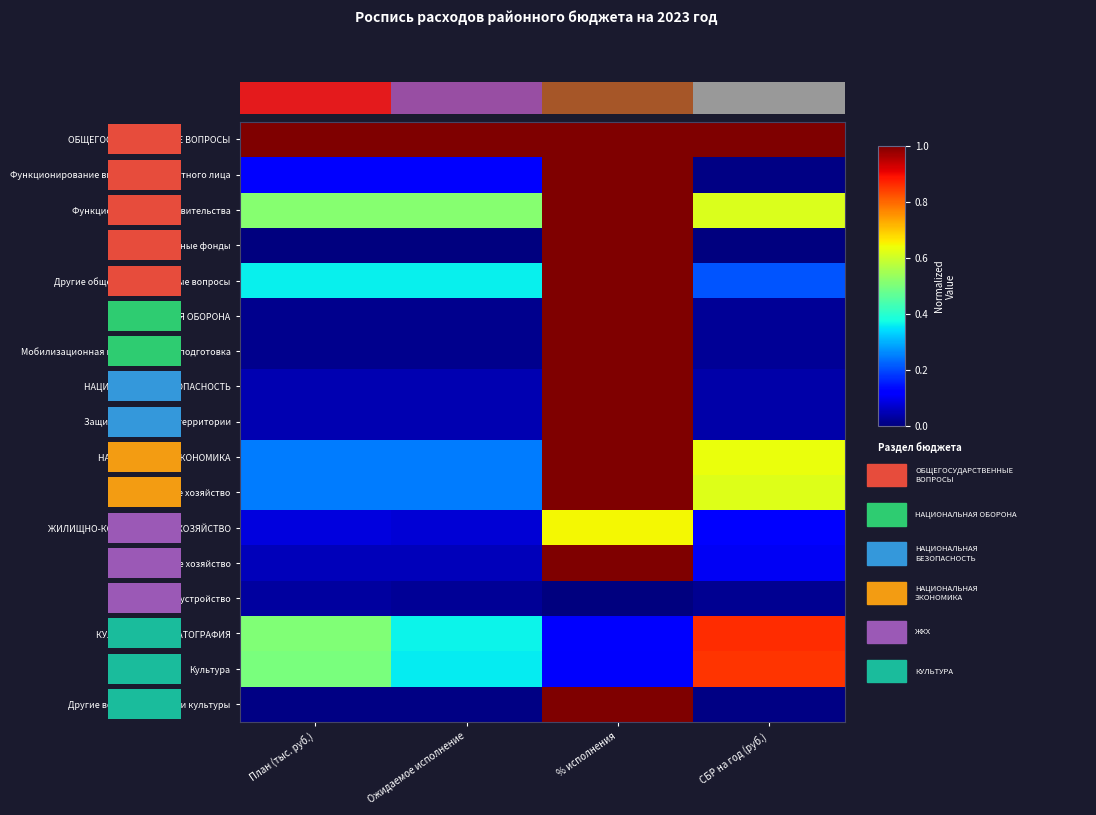

The НАЦИОНАЛЬНАЯ ЭКОНОМИКА series shows 0.3 at Ожидаемое исполнение. True or false?

False